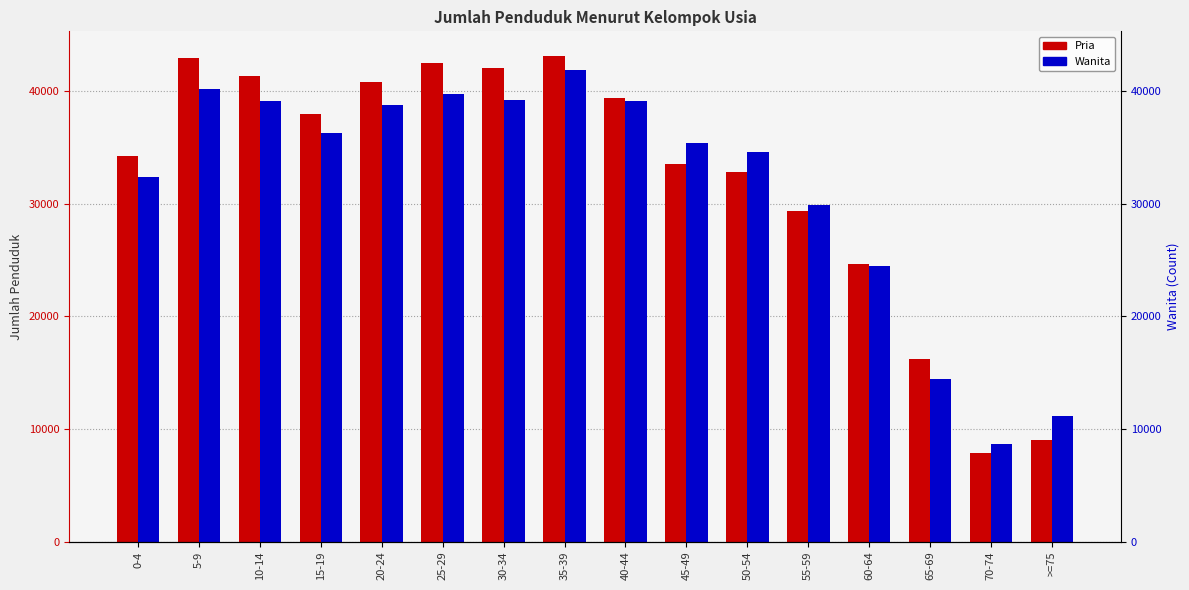

List the labels in order of Pria value, largest first.

35-39, 5-9, 25-29, 30-34, 10-14, 20-24, 40-44, 15-19, 0-4, 45-49, 50-54, 55-59, 60-64, 65-69, >=75, 70-74